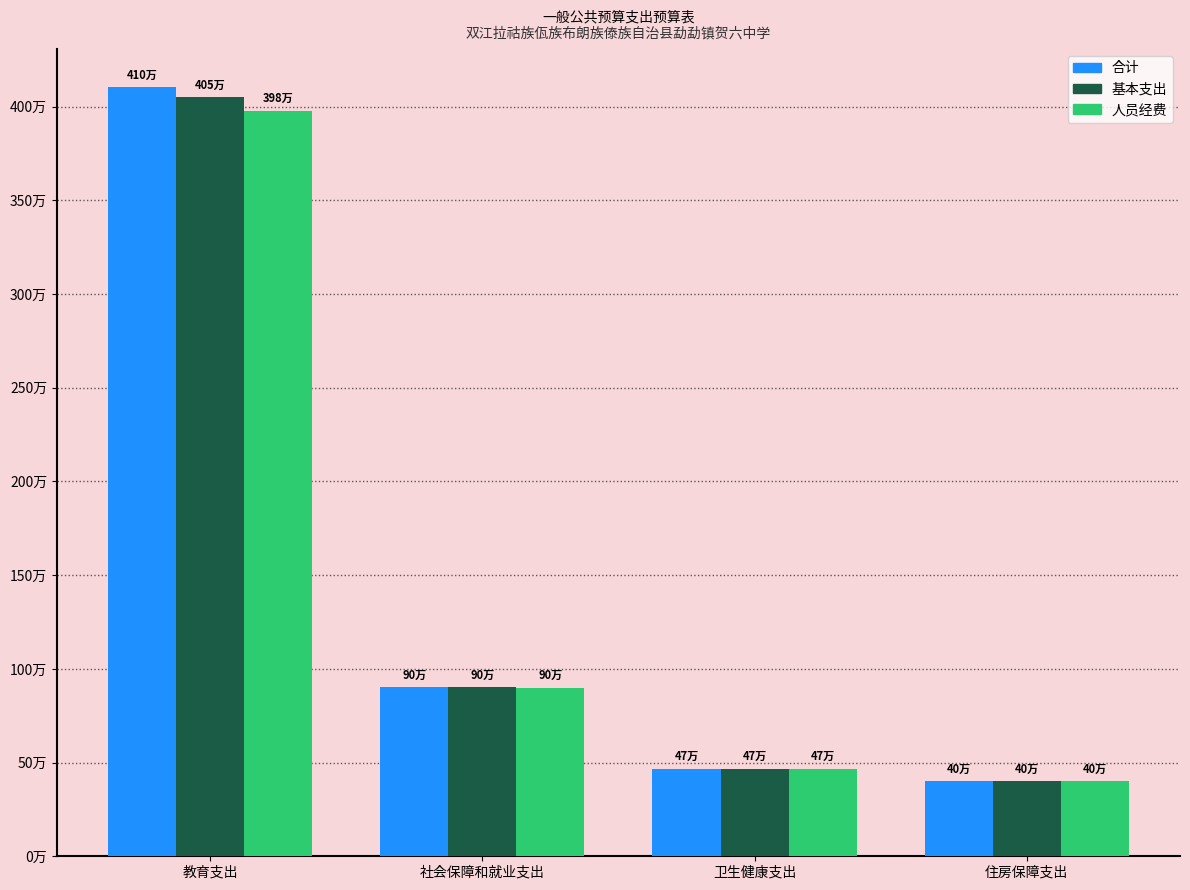

At how many categories does at least one series exceed 1861084?

1